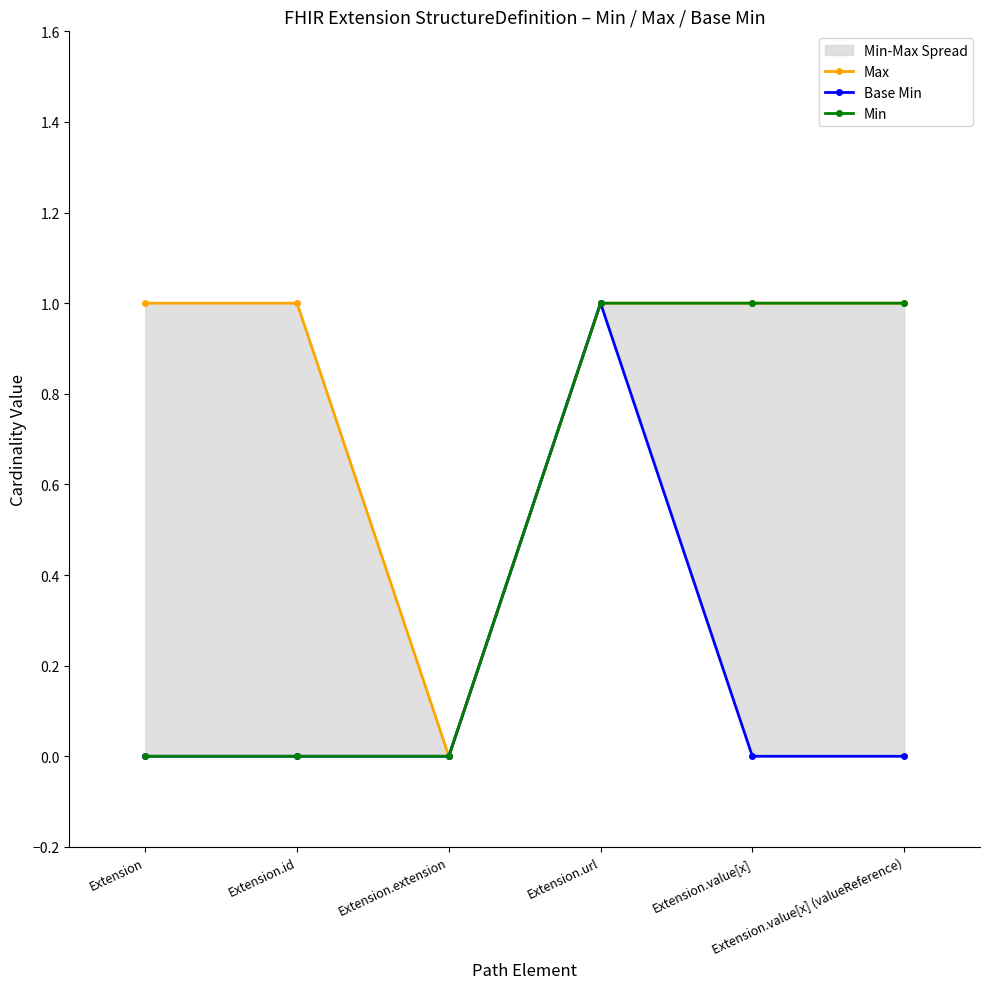

Reading left to right, what are all the values shown in this chart?

Max: 1	1	0	1	1	1
Base Min: 0	0	0	1	0	0
Min: 0	0	0	1	1	1